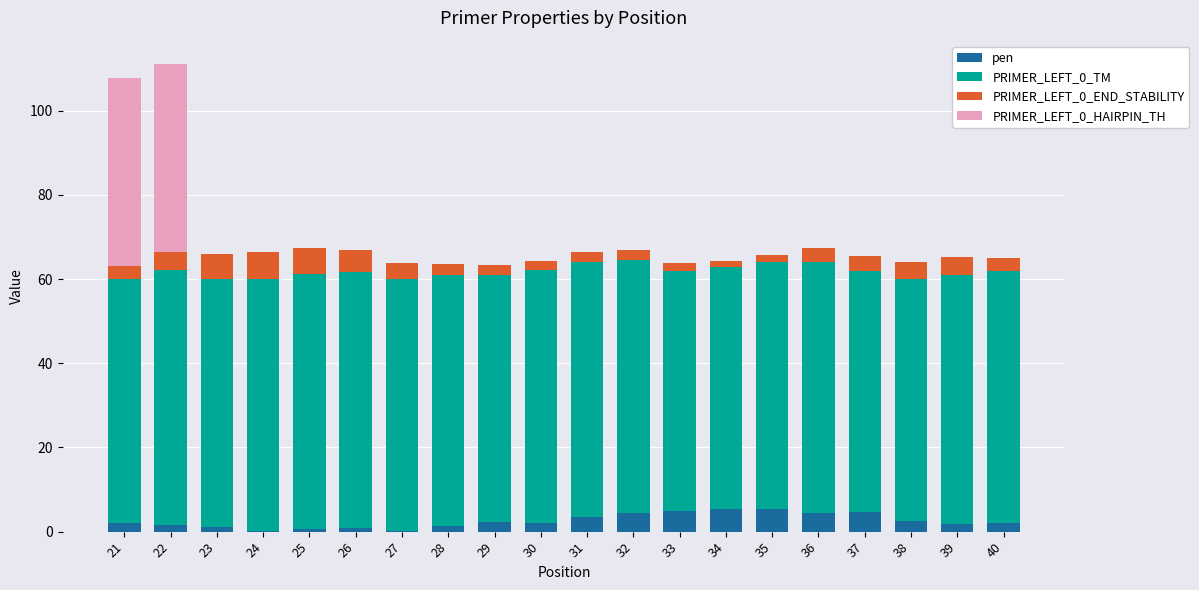

The pen series shows 0.7 at 25. True or false?

True